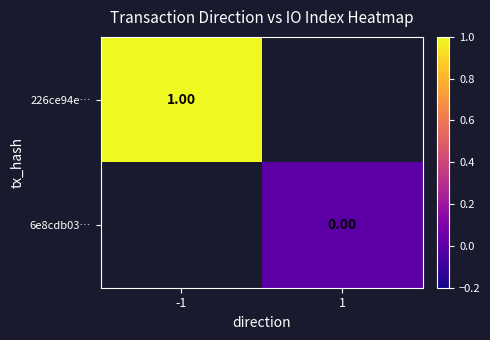

Is the value of 226ce94e… at -1 greater than the value of 6e8cdb03… at 1?

Yes